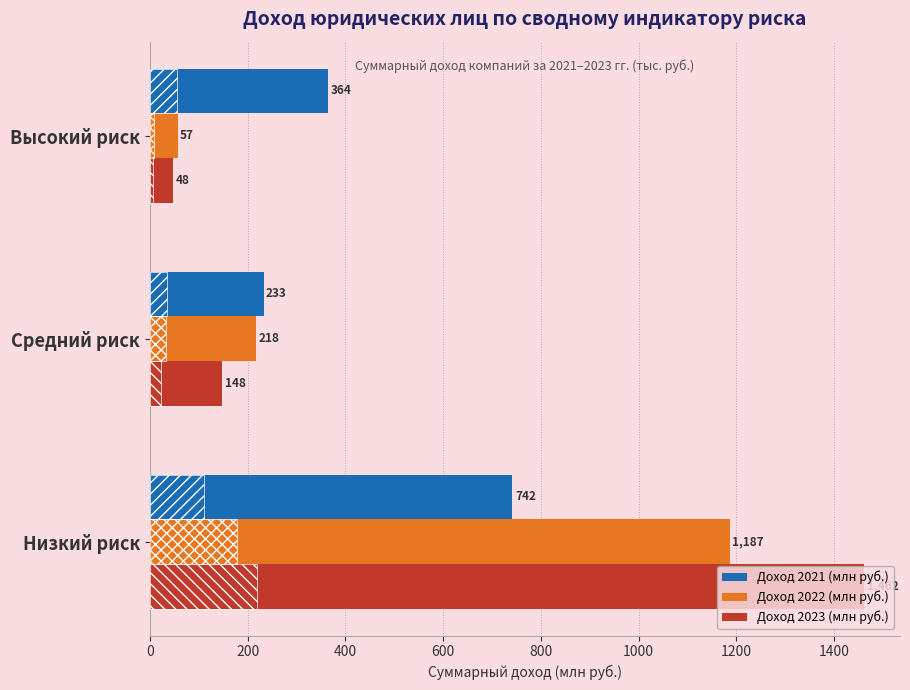

At which category is the sum across all series the highest?

Низкий риск